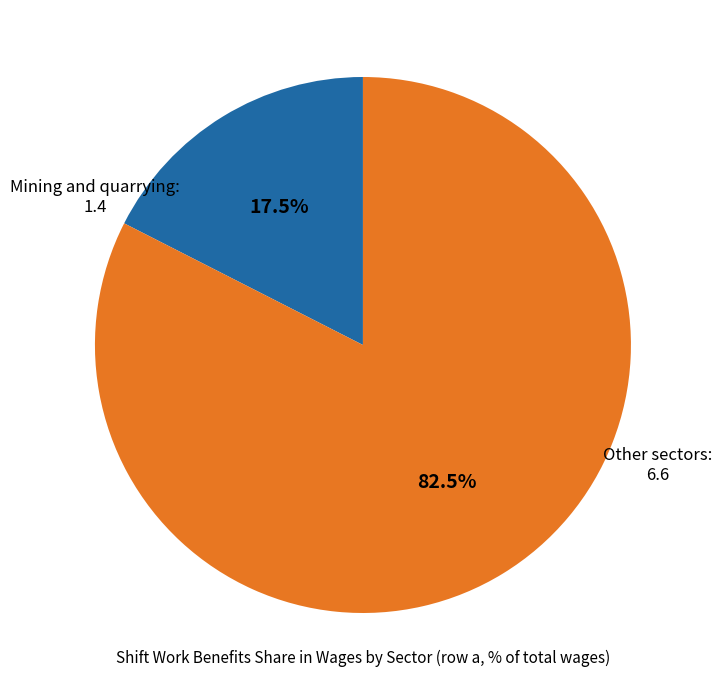

Approximately how many times larger is the value at Other sectors compared to Mining and quarrying?

4.7